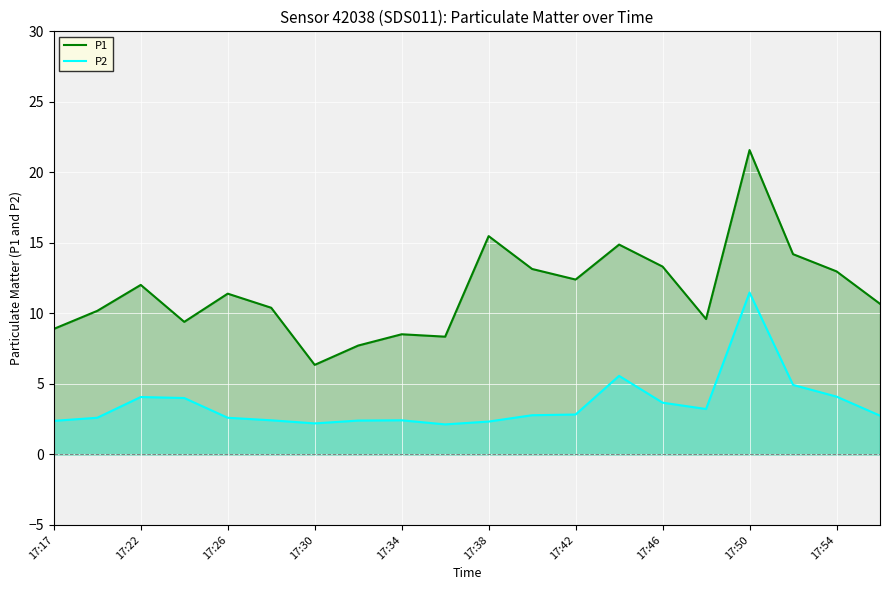

True or false: P2 and P1 cross at least once.

False